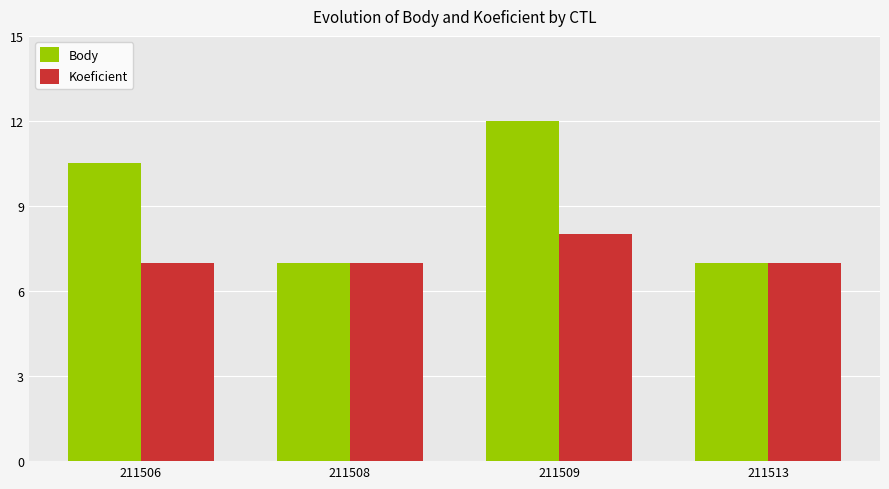

How many categories are shown in the chart?

4